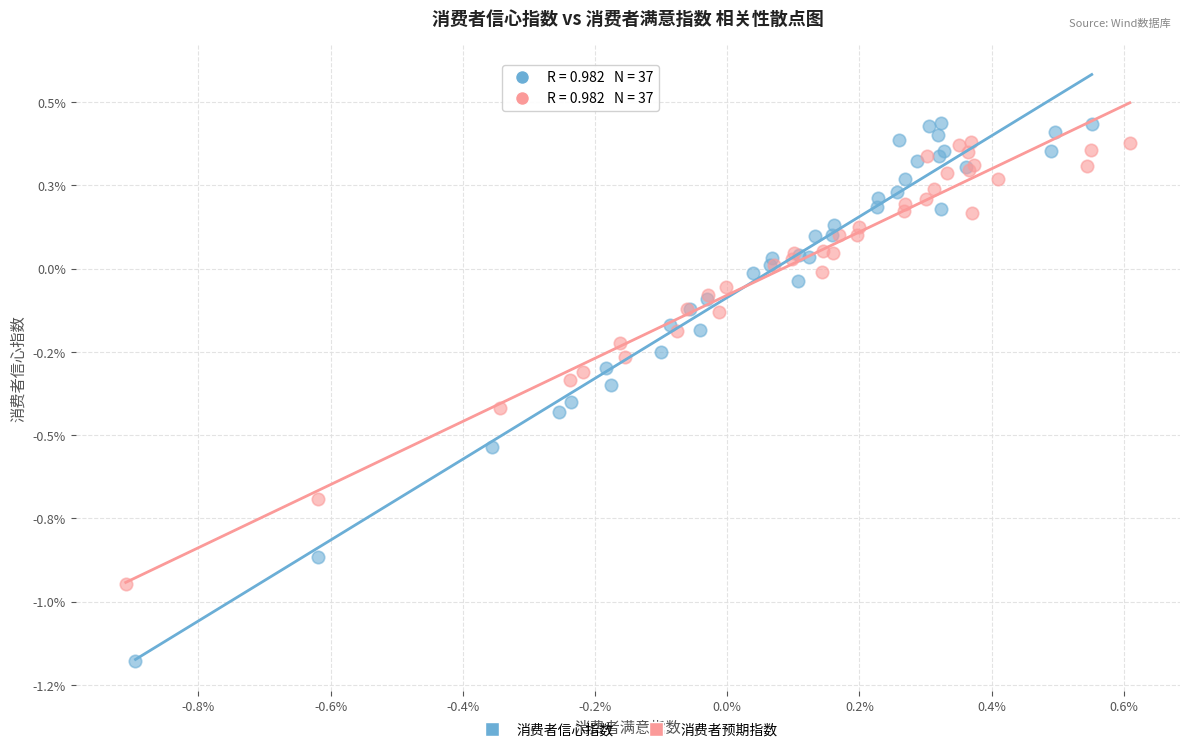

Which series contains the lowest Y value?

消费者信心指数